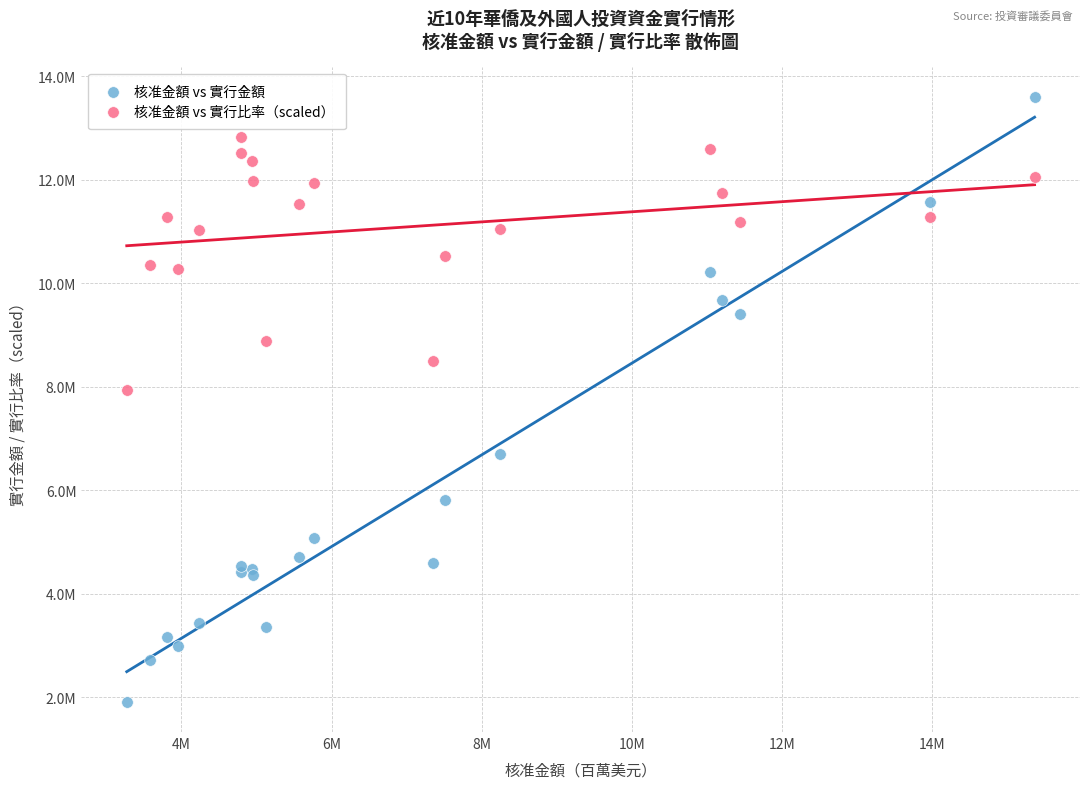

What are all the series names shown in the legend?

核准金額 vs 實行金額, 核准金額 vs 實行比率（scaled）